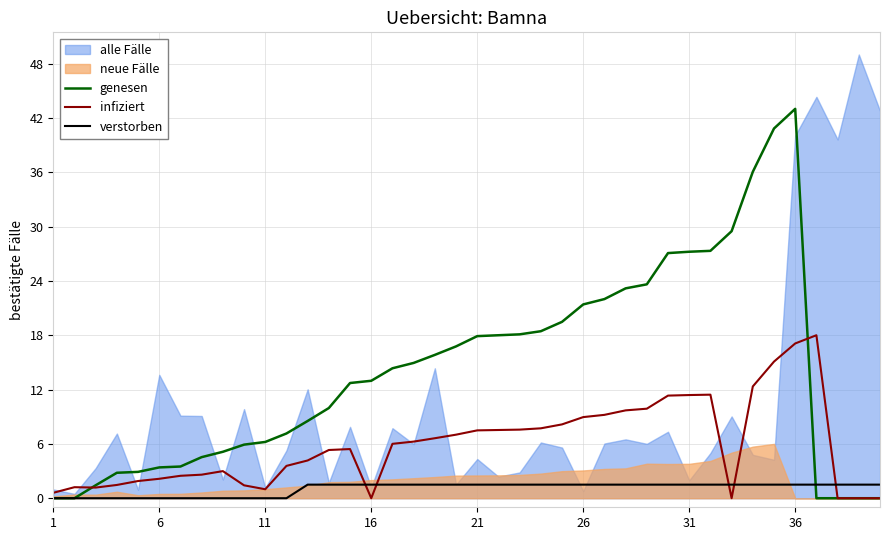

After their last crossing, which series has the higher values: verstorben or infiziert?

verstorben